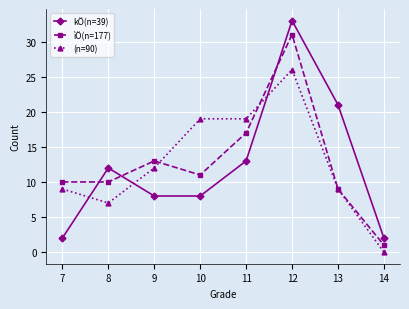

True or false: kÖ(n=39) and ìÖ(n=177) cross at least once.

True